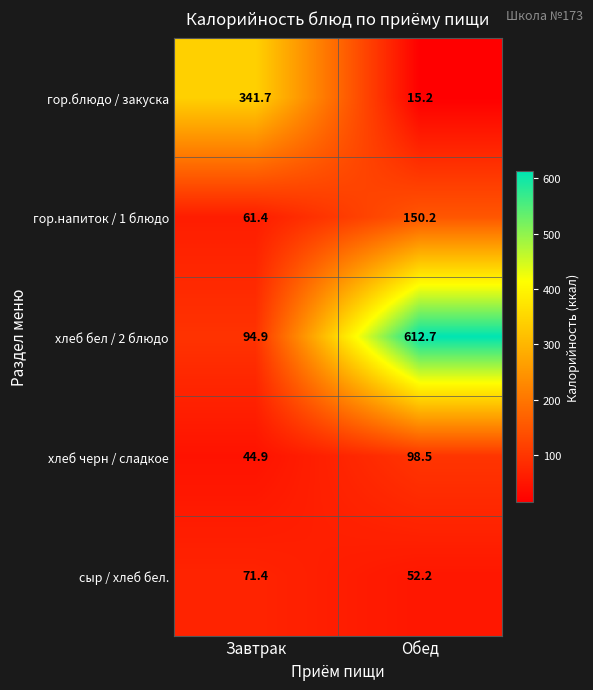

At which label does гор.блюдо / закуска reach its minimum?

Обед